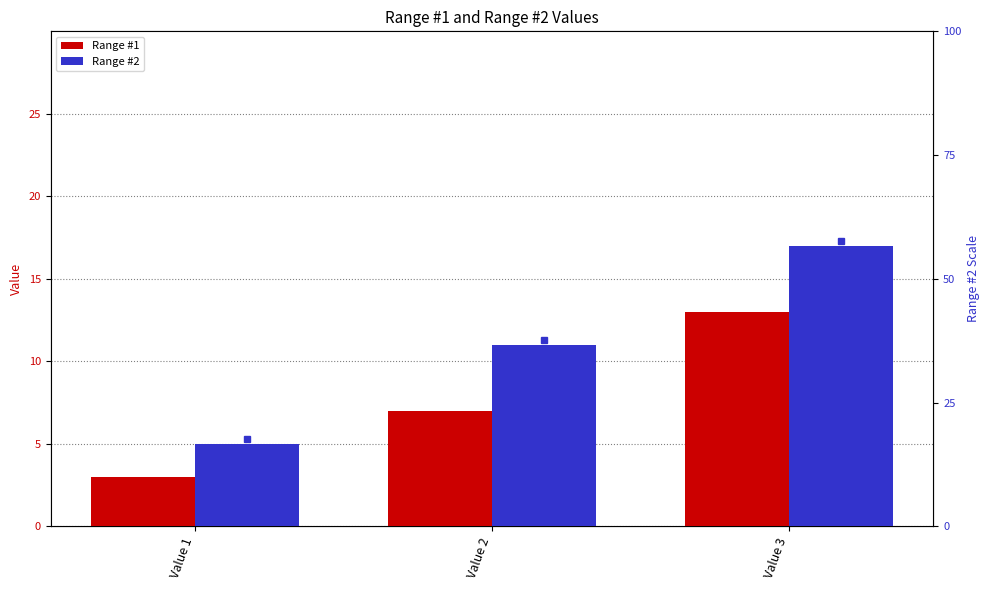

Does the chart contain any negative values?

No